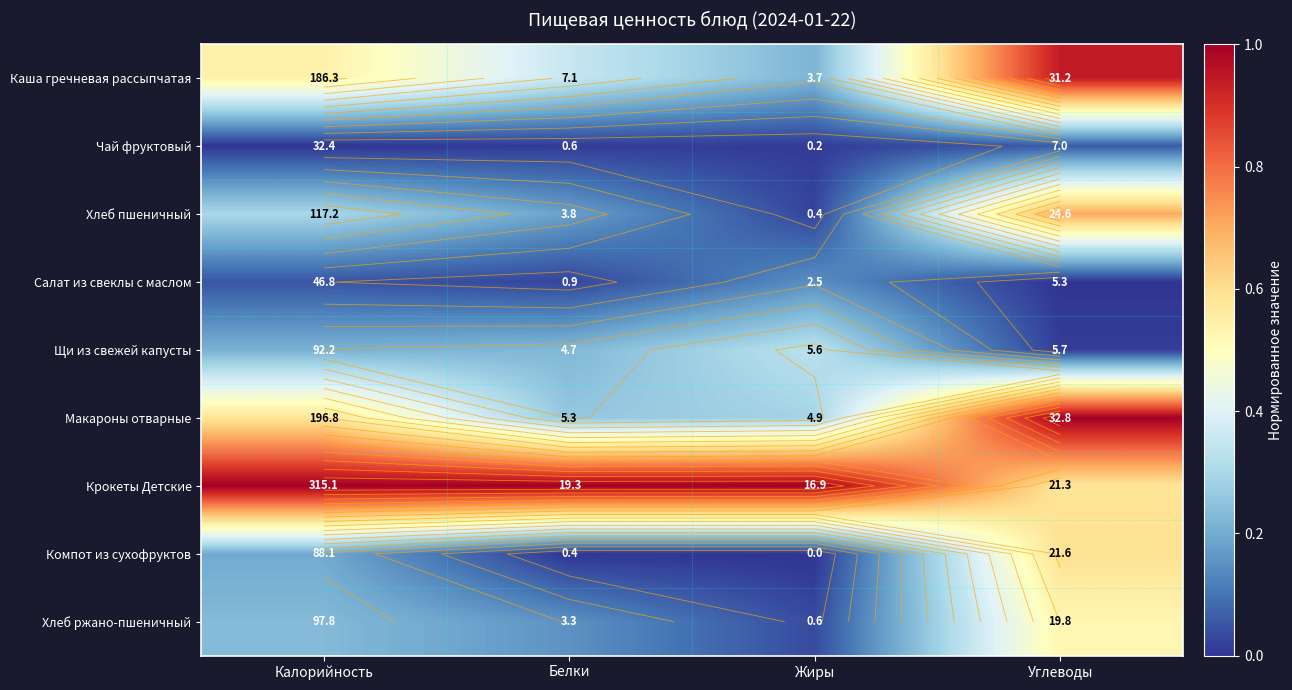

Which has a higher value, Углеводы or Белки?

Углеводы